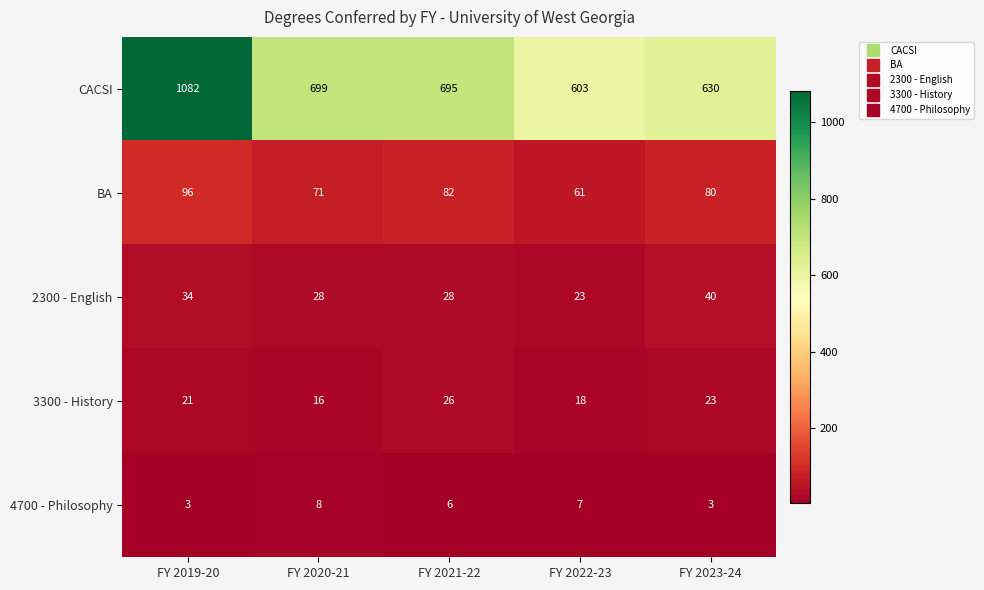

Which label corresponds to the largest value in the chart?

FY 2019-20